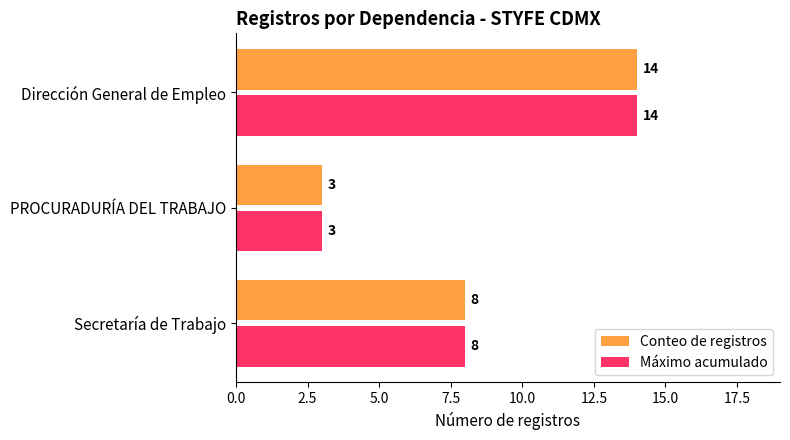

Read the Conteo de registros value at Dirección General de Empleo, to the nearest 5.

15